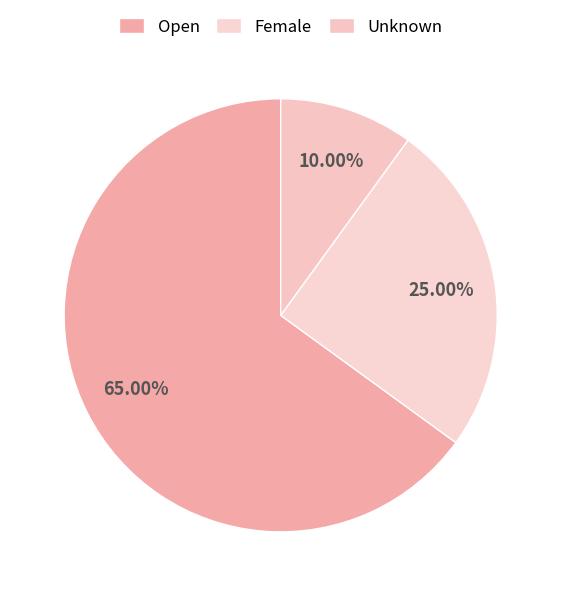

Does Open represent more than half of the total?

Yes